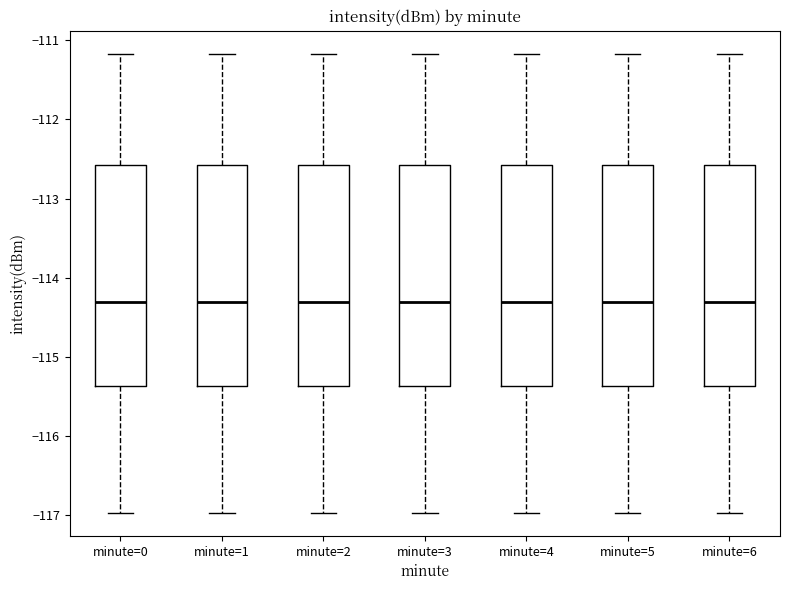

Reading left to right, transcribe this box plot: for each box, give where its median line is, the range the box spans, and where its two whiskers end, as read against the y-axis. The values are not printed on the chart, so give them approximately, as read against the axis.

minute=0: median -114.3, box -115.4 to -112.6, whiskers -117.0 to -111.2
minute=1: median -114.3, box -115.4 to -112.6, whiskers -117.0 to -111.2
minute=2: median -114.3, box -115.4 to -112.6, whiskers -117.0 to -111.2
minute=3: median -114.3, box -115.4 to -112.6, whiskers -117.0 to -111.2
minute=4: median -114.3, box -115.4 to -112.6, whiskers -117.0 to -111.2
minute=5: median -114.3, box -115.4 to -112.6, whiskers -117.0 to -111.2
minute=6: median -114.3, box -115.4 to -112.6, whiskers -117.0 to -111.2